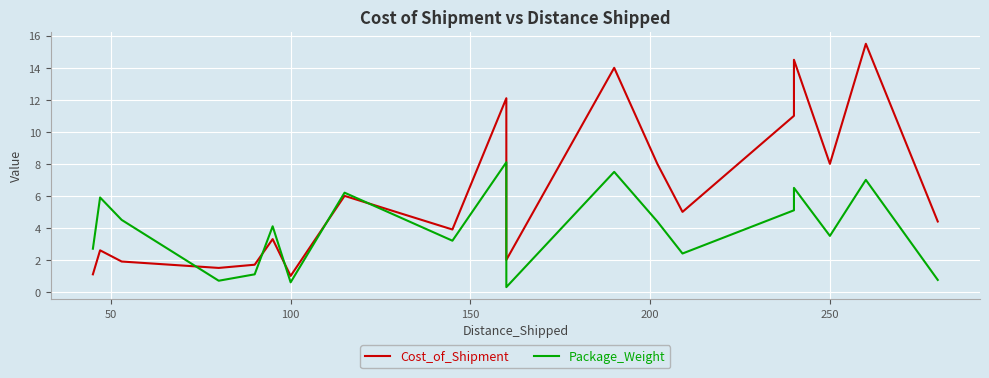

What is the value of the Cost_of_Shipment point at the 3rd from the left?

1.9